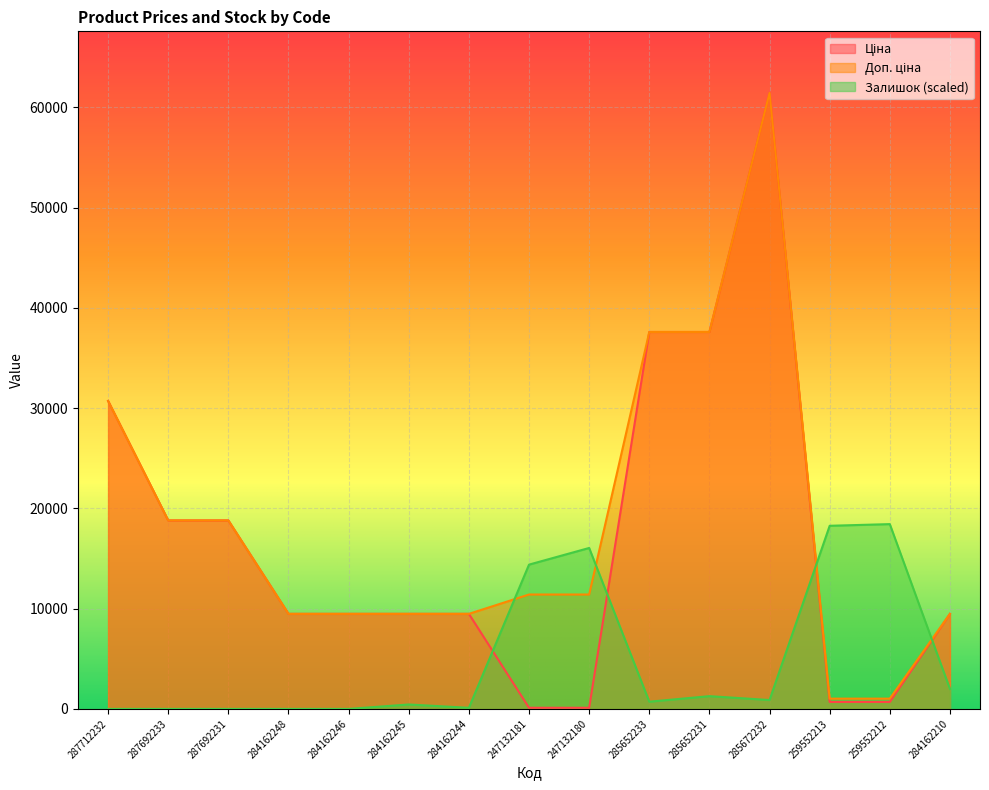

In Ціна, how many points are higher than both neighbors (excluding endpoints)?

1